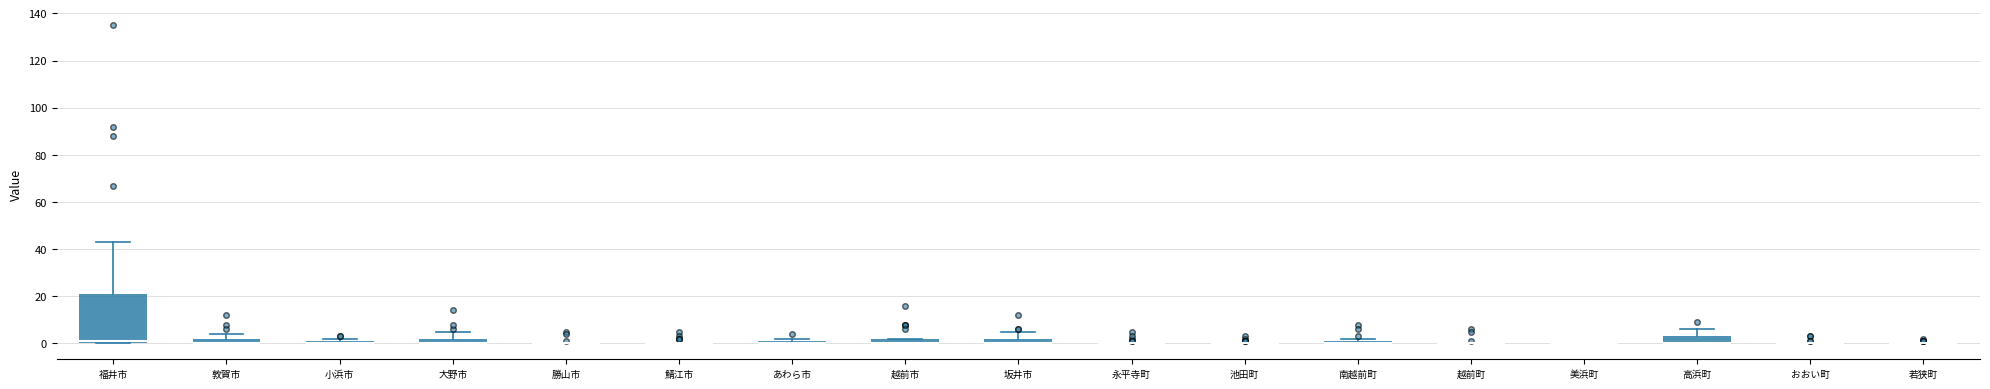

Comparing the boxes themselves (not the whiskers), which one is the tallest?

福井市